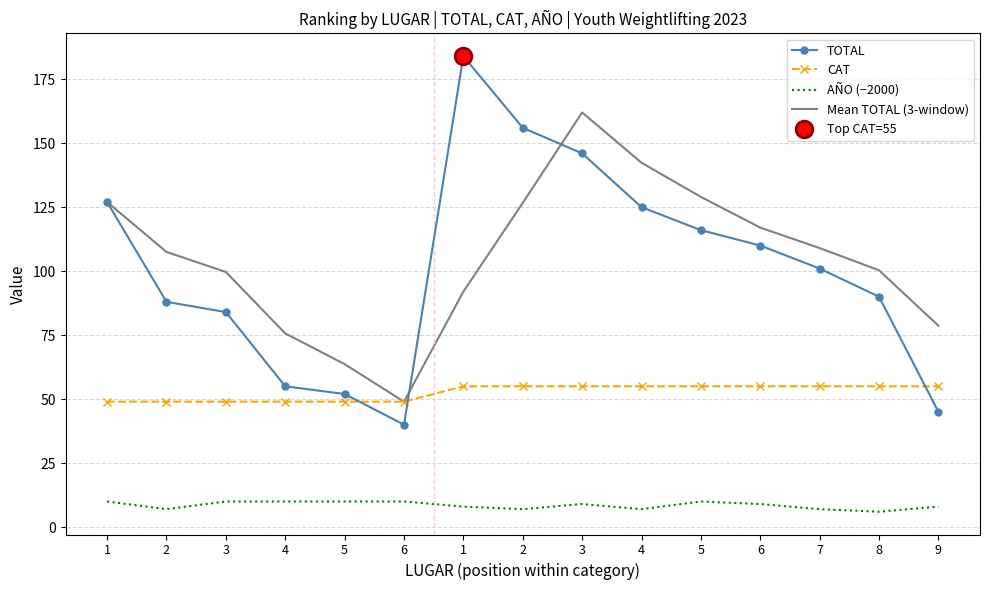

What is the spread (max minus min) of values at 9?

70.7